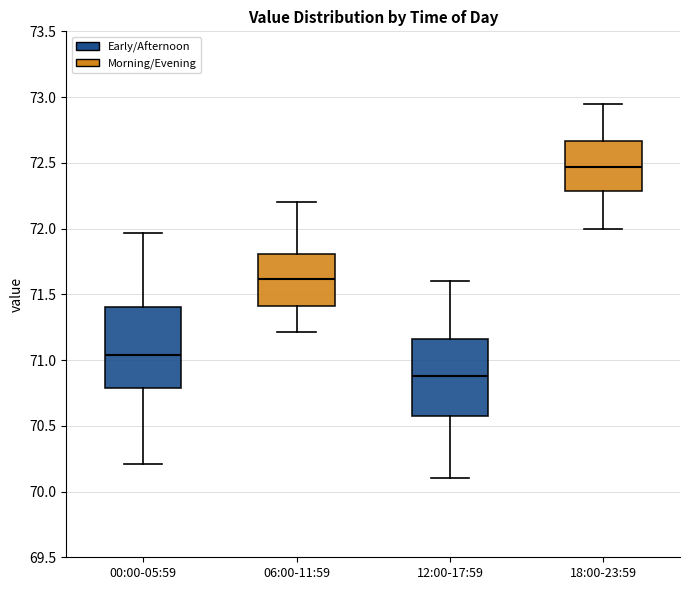

Reading left to right, transcribe this box plot: for each box, give where its median line is, the range the box spans, and where its two whiskers end, as read against the y-axis. The values are not printed on the chart, so give them approximately, as read against the axis.

00:00-05:59: median 71.05, box 70.80 to 71.40, whiskers 70.20 to 71.95
06:00-11:59: median 71.60, box 71.40 to 71.80, whiskers 71.20 to 72.20
12:00-17:59: median 70.90, box 70.60 to 71.15, whiskers 70.10 to 71.60
18:00-23:59: median 72.45, box 72.30 to 72.65, whiskers 72.00 to 72.95